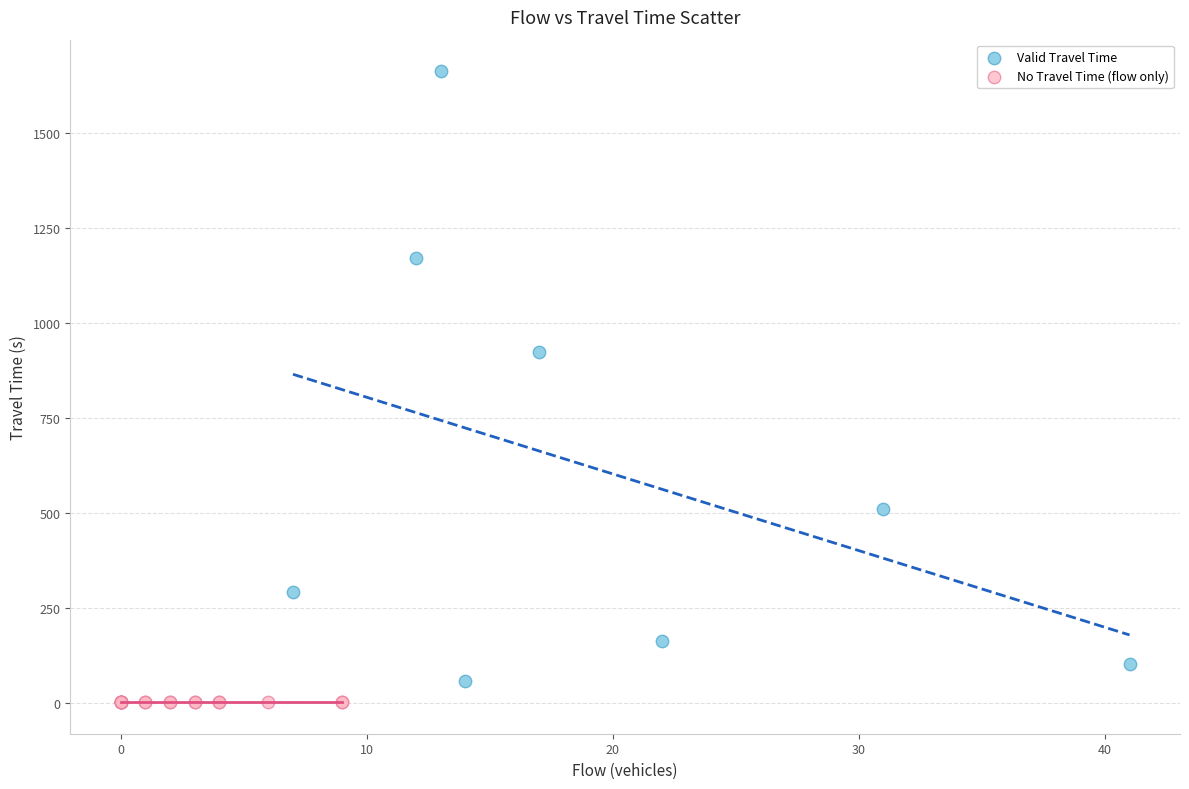

Which series contains the highest Y value?

Valid Travel Time